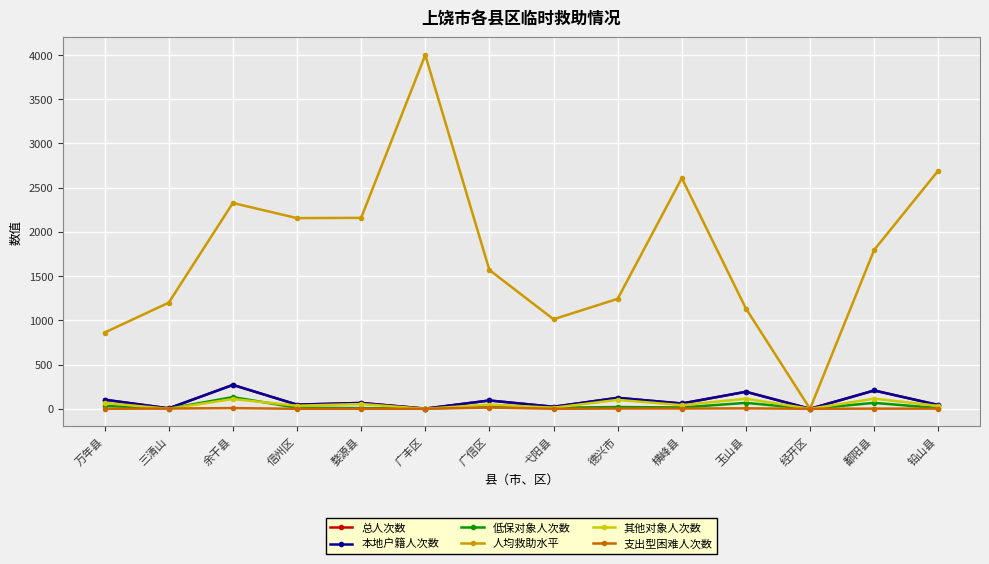

Which series has the largest total across all categories?

人均救助水平